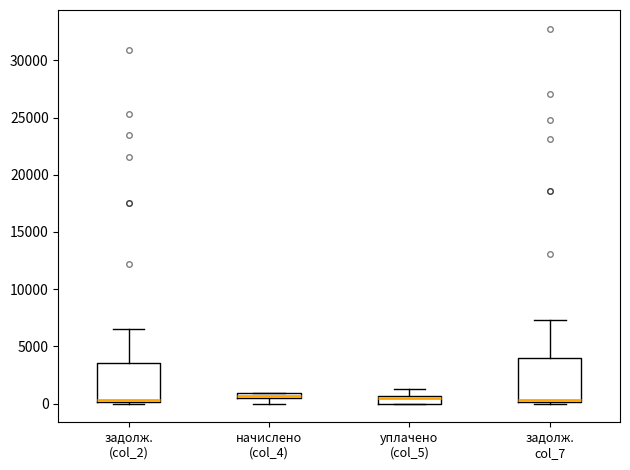

Where is the upper edge of the box for уплачено (col_5) on the y-axis? The values are not printed on the chart, so give them approximately, as read against the axis.

500